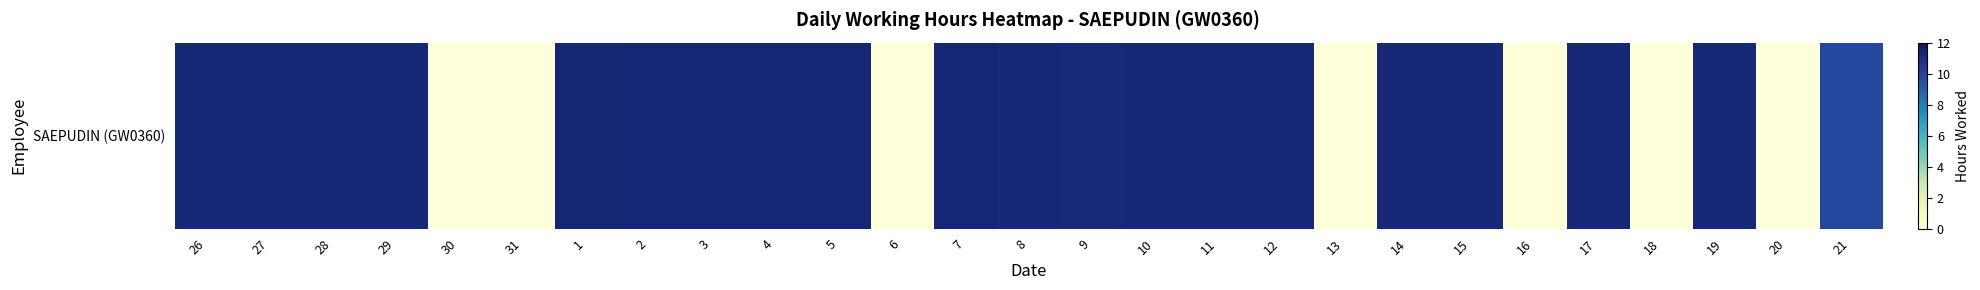

Between 21 and 13, which is larger?

21